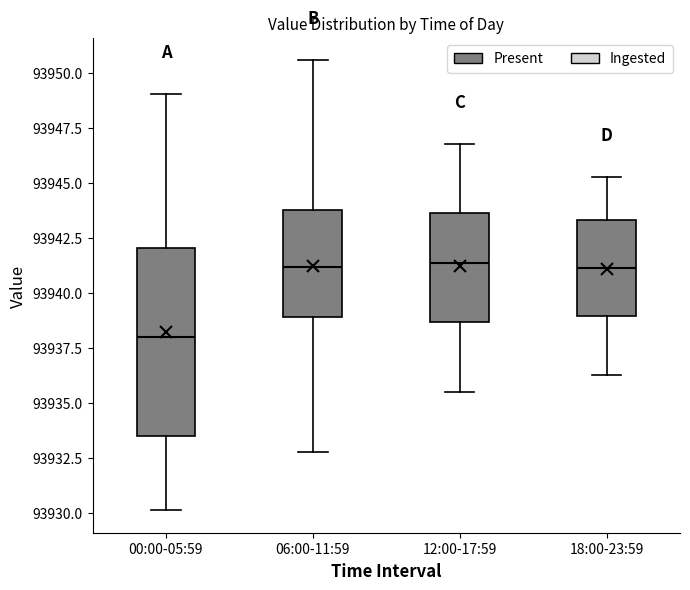

Reading left to right, read every box against the y-axis: the position of its median line, the range the box covers, and the ends of its whiskers. The values are not printed on the chart, so give them approximately, as read against the axis.

00:00-05:59: median 93938.0, box 93933.5 to 93942.0, whiskers 93930.0 to 93949.0
06:00-11:59: median 93941.0, box 93939.0 to 93944.0, whiskers 93933.0 to 93950.5
12:00-17:59: median 93941.5, box 93938.5 to 93943.5, whiskers 93935.5 to 93947.0
18:00-23:59: median 93941.0, box 93939.0 to 93943.5, whiskers 93936.5 to 93945.5